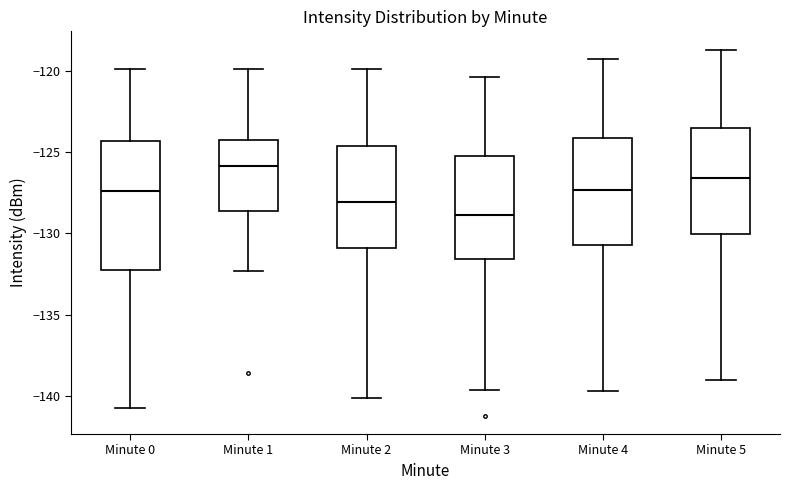

Reading left to right, transcribe this box plot: for each box, give where its median line is, the range the box spans, and where its two whiskers end, as read against the y-axis. The values are not printed on the chart, so give them approximately, as read against the axis.

Minute 0: median -127.5, box -132.0 to -124.5, whiskers -140.5 to -120.0
Minute 1: median -126.0, box -128.5 to -124.5, whiskers -132.5 to -120.0
Minute 2: median -128.0, box -131.0 to -124.5, whiskers -140.0 to -120.0
Minute 3: median -129.0, box -131.5 to -125.0, whiskers -139.5 to -120.5
Minute 4: median -127.5, box -130.5 to -124.0, whiskers -139.5 to -119.5
Minute 5: median -126.5, box -130.0 to -123.5, whiskers -139.0 to -118.5